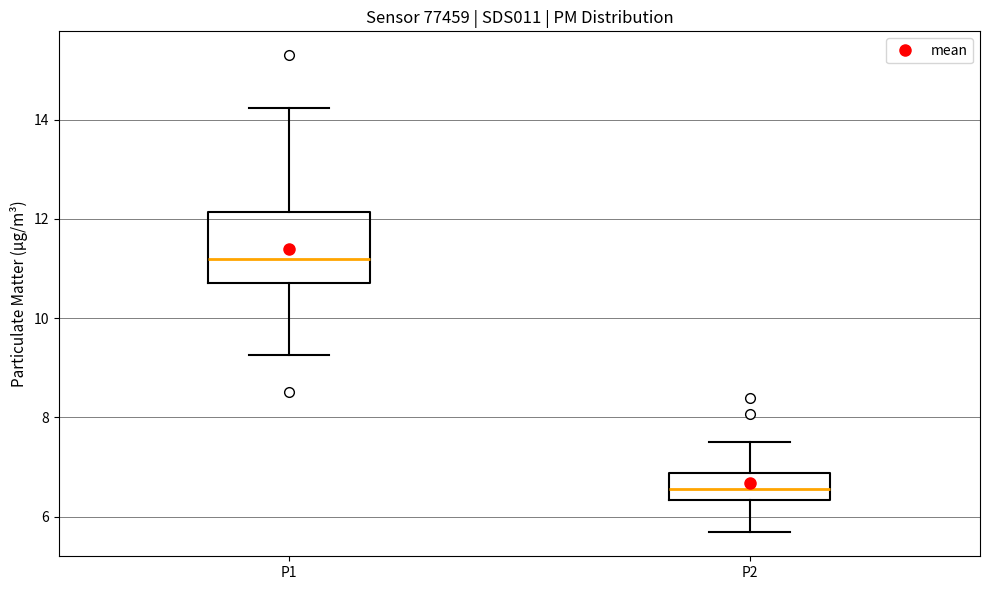

Where does the lower whisker of the box for P1 end on the y-axis? The values are not printed on the chart, so give them approximately, as read against the axis.

9.2